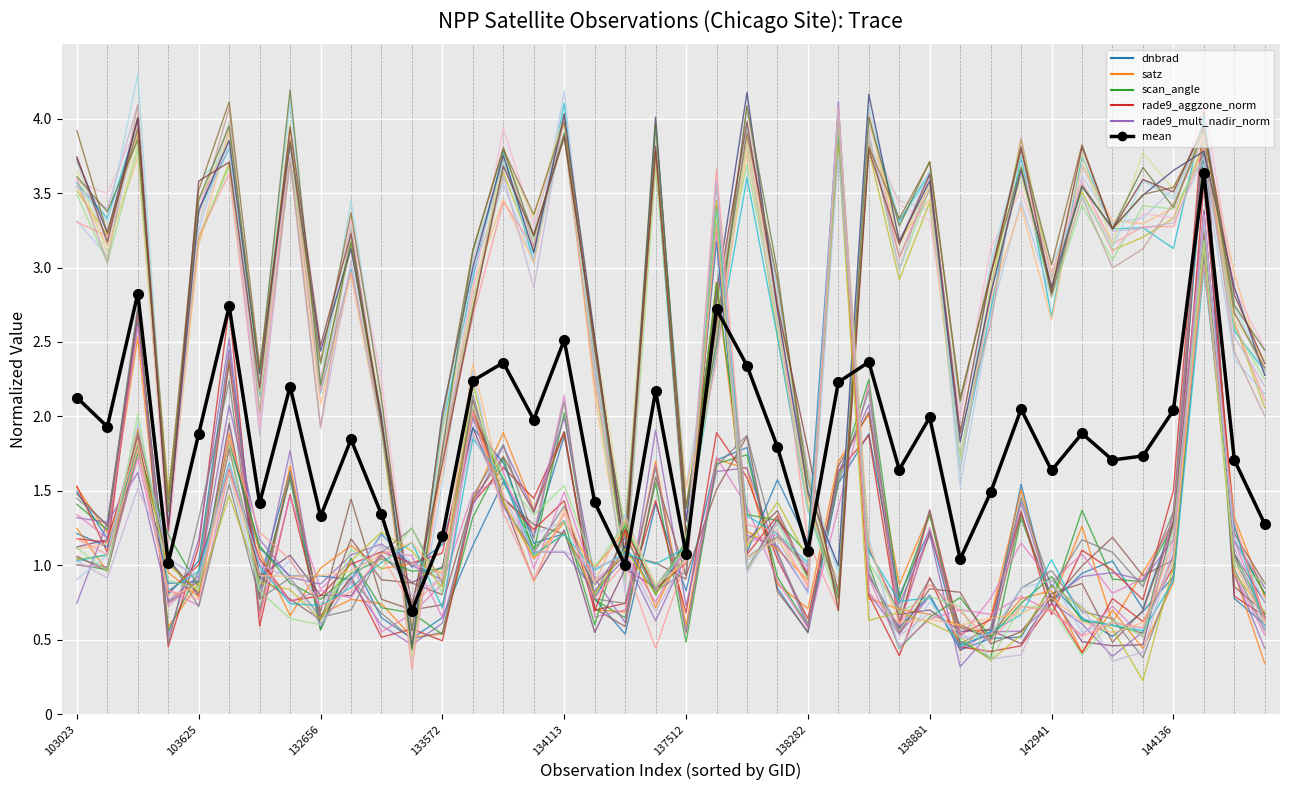

How many lines are shown in the chart?

41